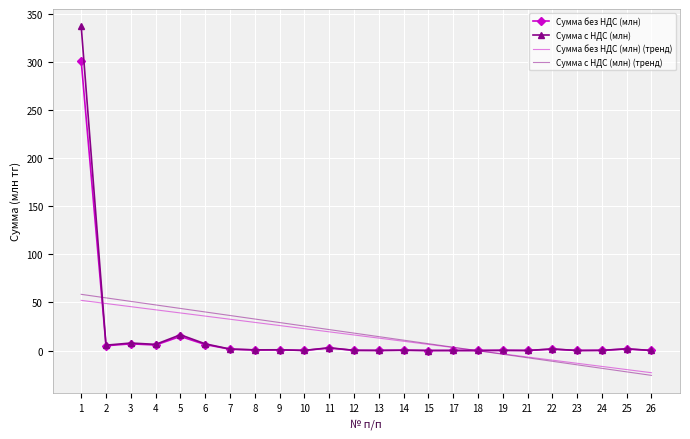

What is the sum of all Сумма без НДС (млн) (тренд) values?

349.3